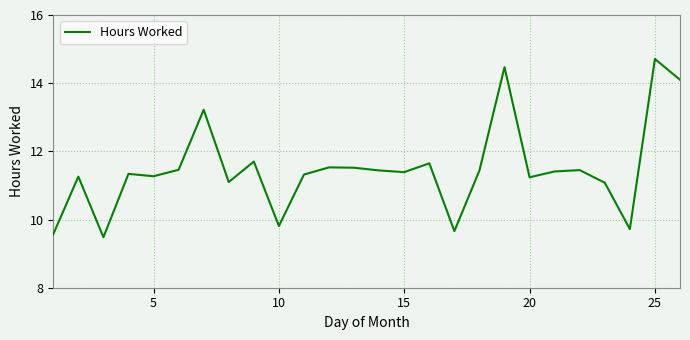

What is the difference between the maximum and minimum values?

5.2